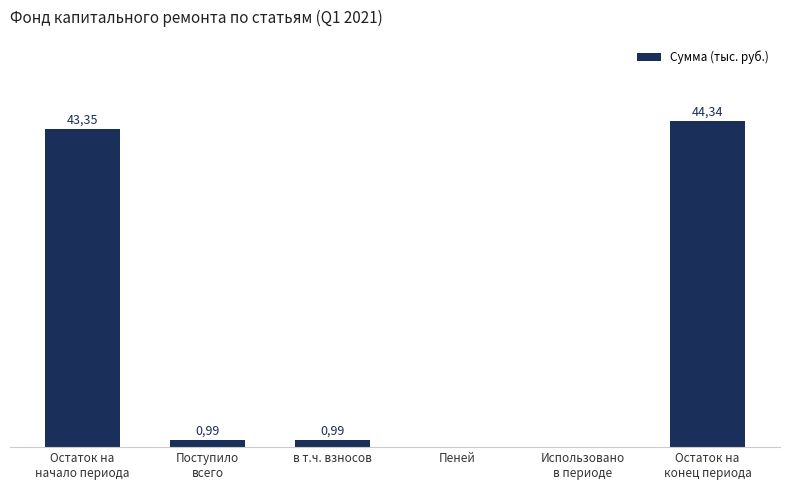

Are the bars horizontal?

No